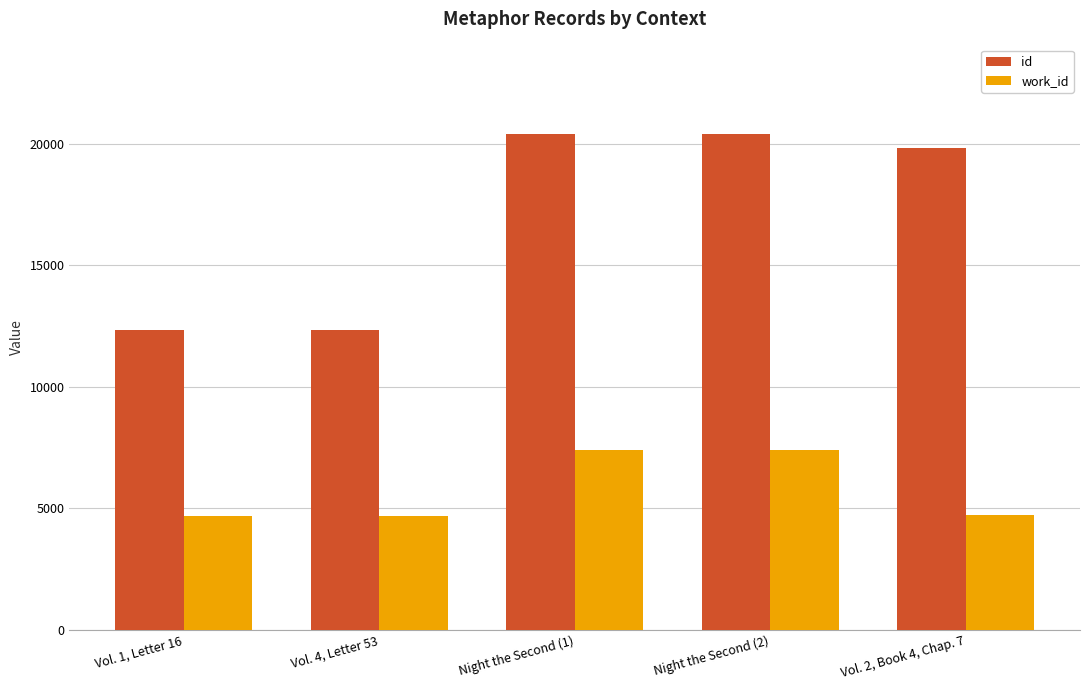

What is the approximate value of work_id at Night the Second (2), to the nearest 50?

7400